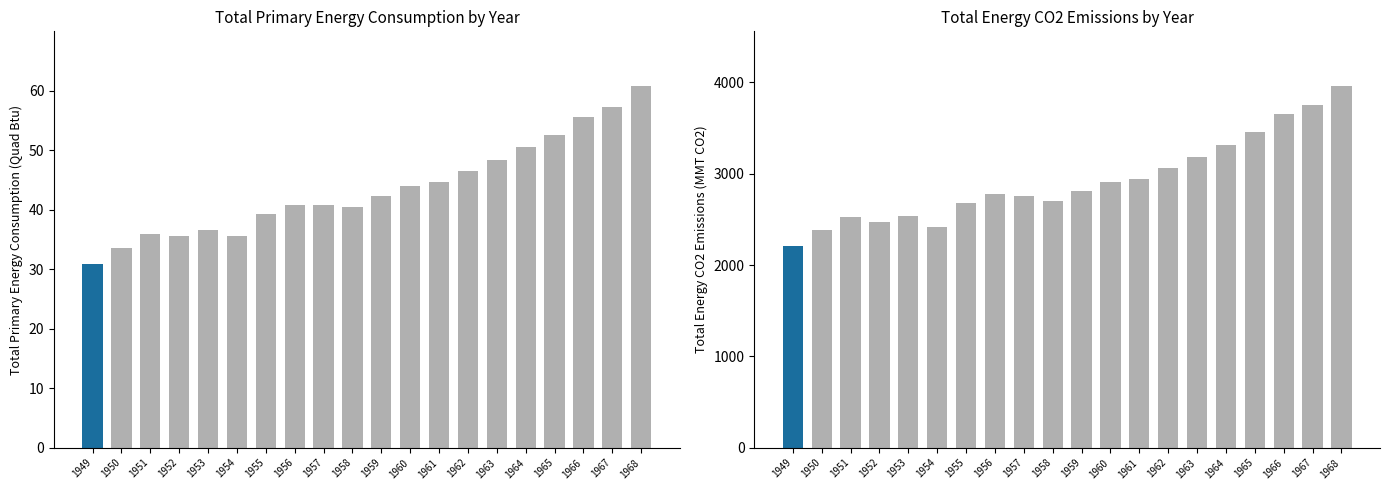

What is the value of the Total Primary Energy Consumption (Quad Btu) bar at the 6th from the left?

35.6